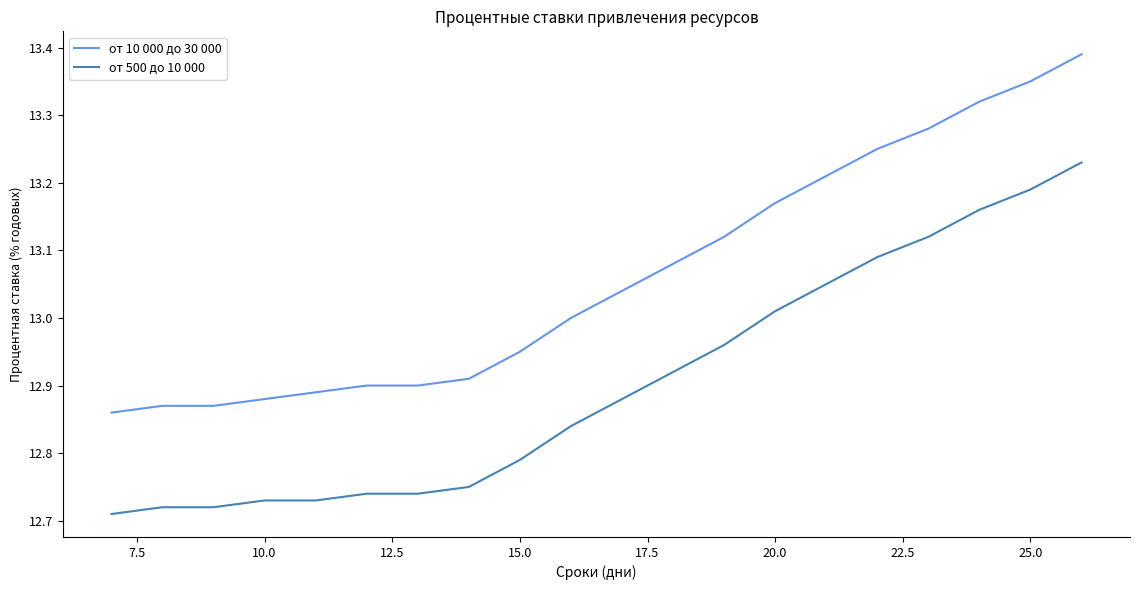

Which series has the largest total across all categories?

от 10 000 до 30 000